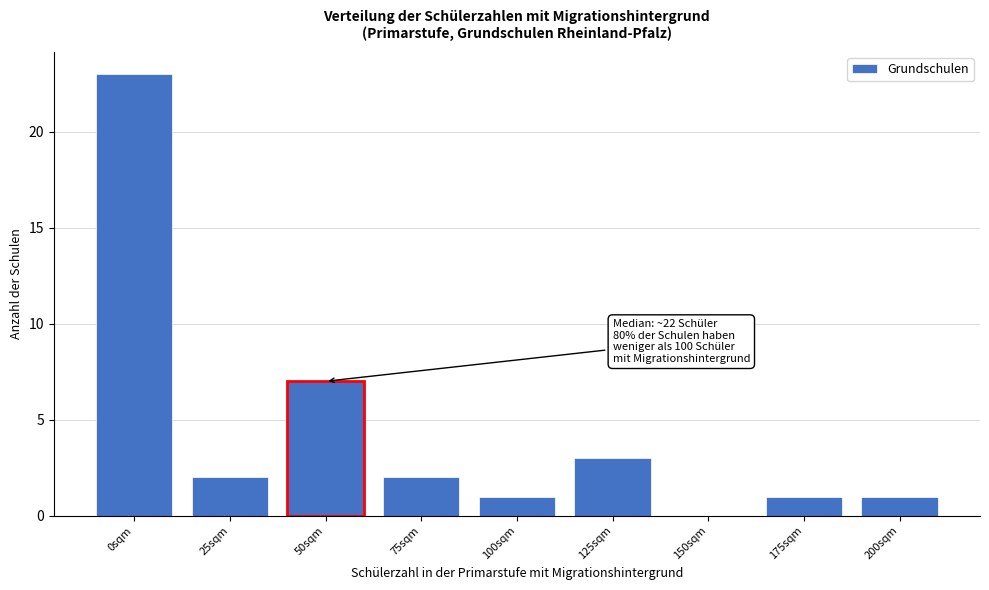

Reading left to right, extract all data points from this chart.

0sqm=23	25sqm=2	50sqm=7	75sqm=2	100sqm=1	125sqm=3	150sqm=0	175sqm=1	200sqm=1